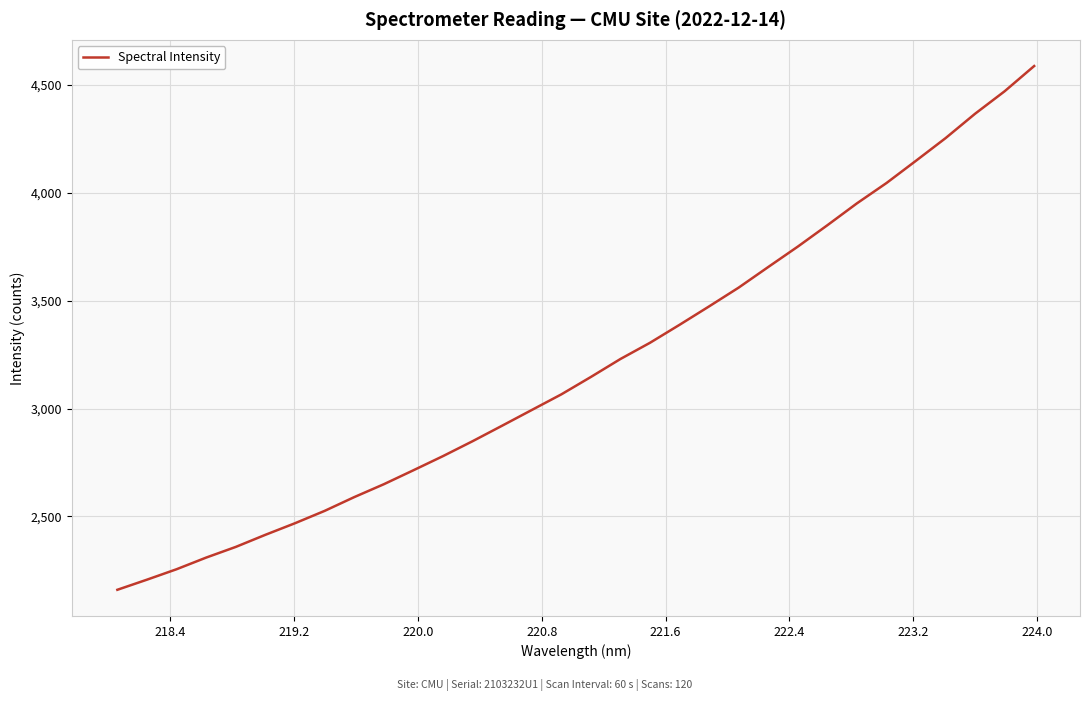

What is the difference between the maximum and minimum values?

2428.1